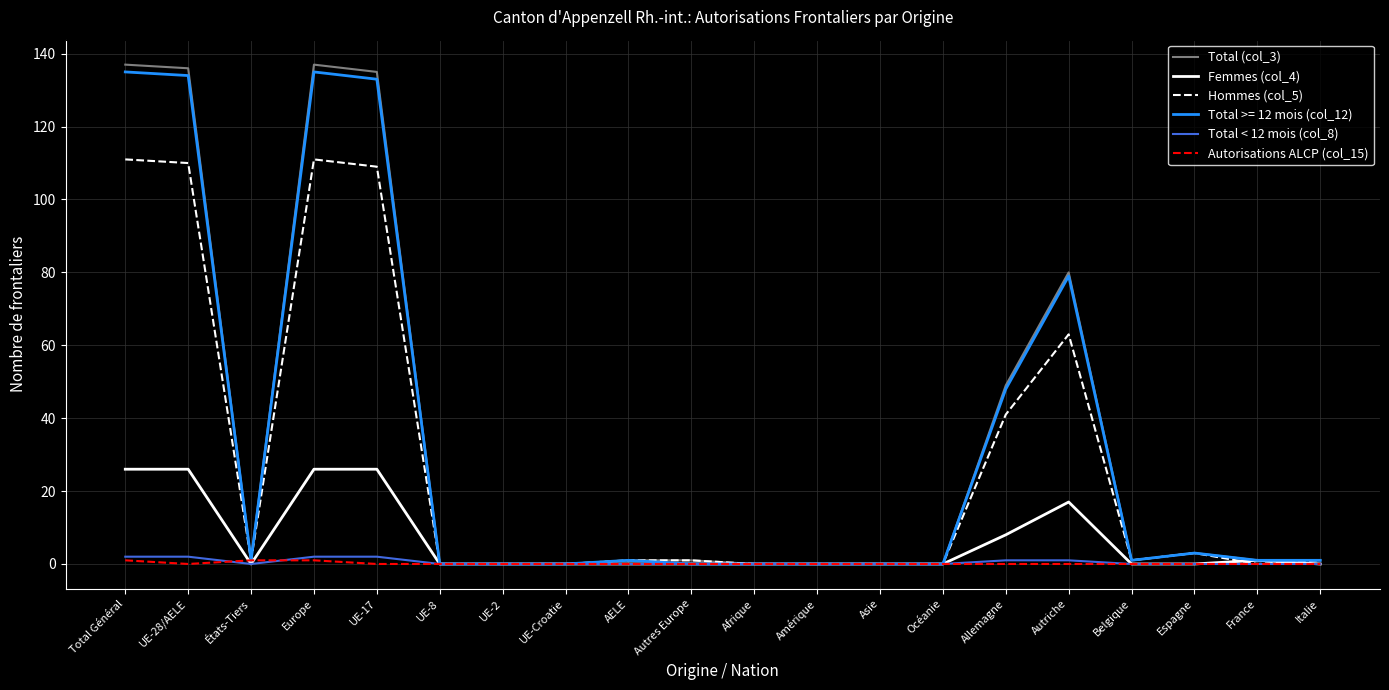

What is the greatest value displayed?

137